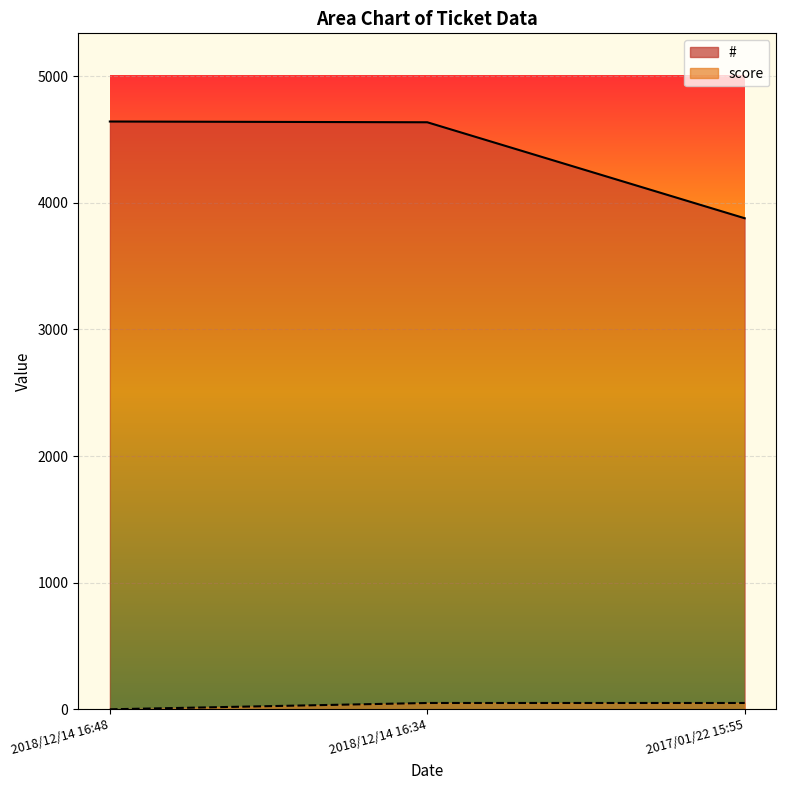

What is the difference between the maximum and second lowest values in the # series?

6